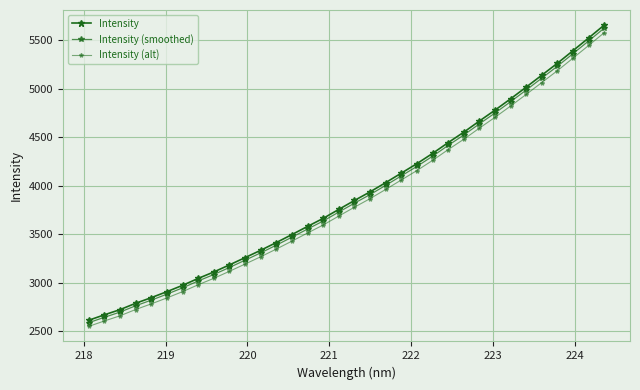

What is the value of the Intensity (alt) point at the 18th from the left?

3777.0